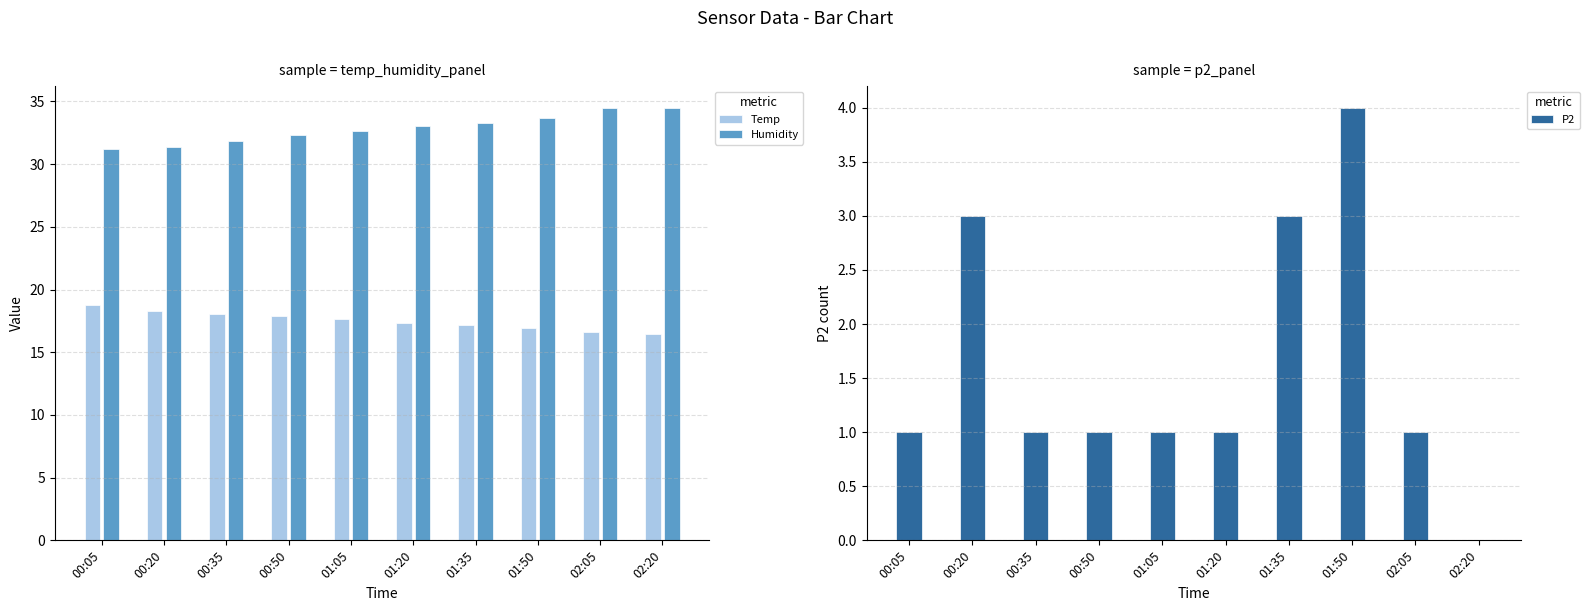

Which series has the widest spread of values?

P2